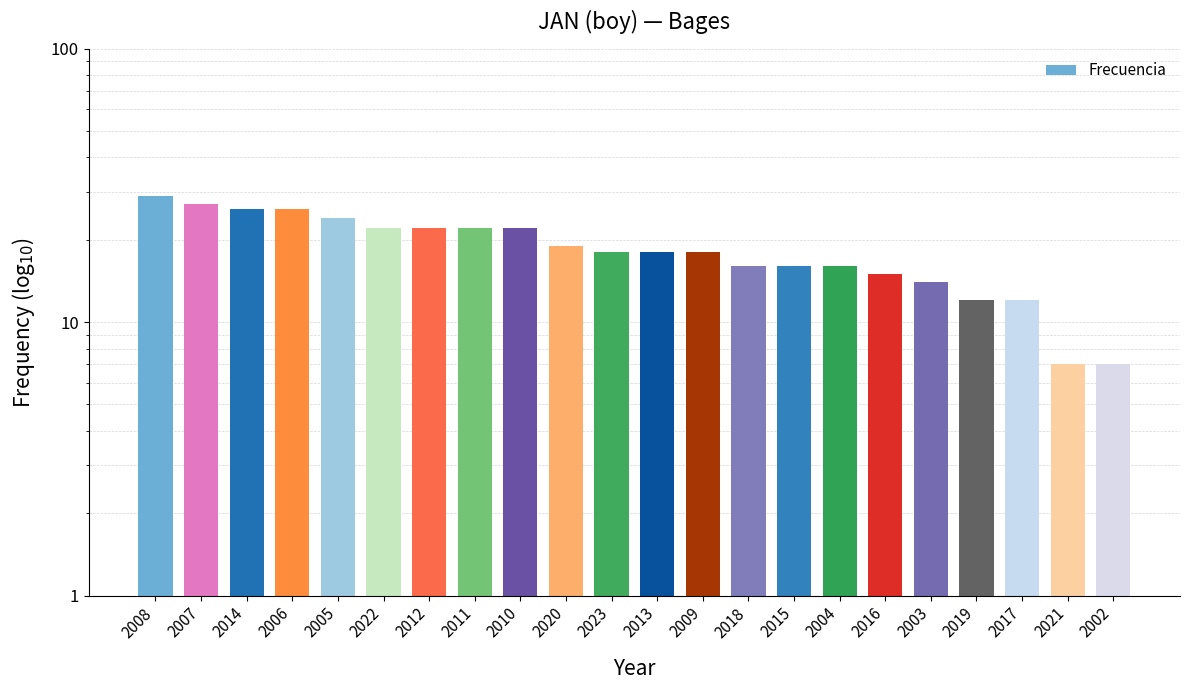

What position from the left is 2003?

18